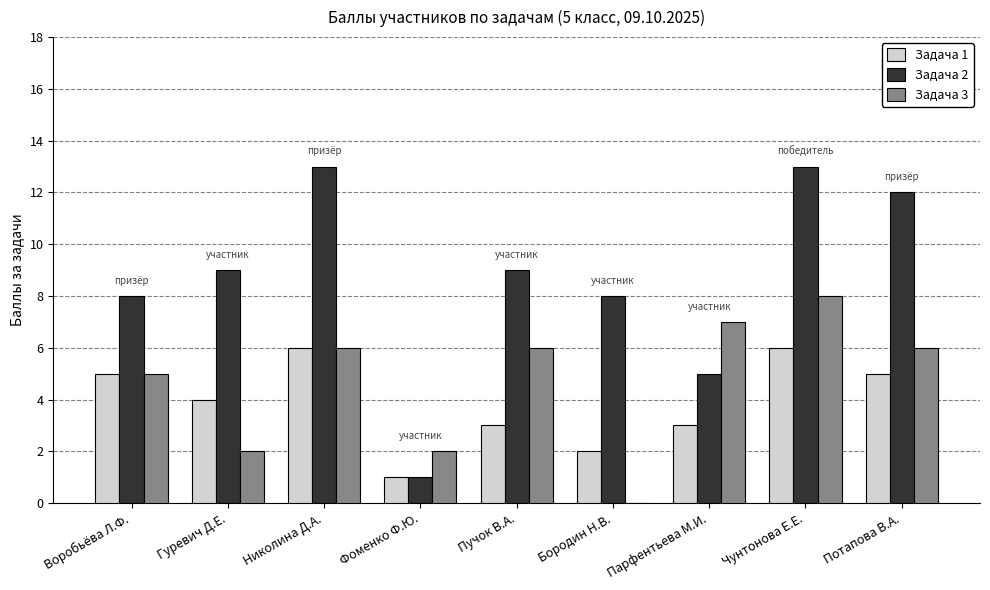

What are all the series names shown in the legend?

Задача 1, Задача 2, Задача 3